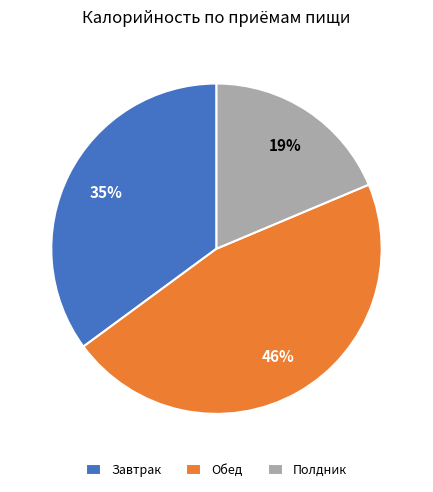

Rank the categories by value from lowest to highest.

Полдник, Завтрак, Обед